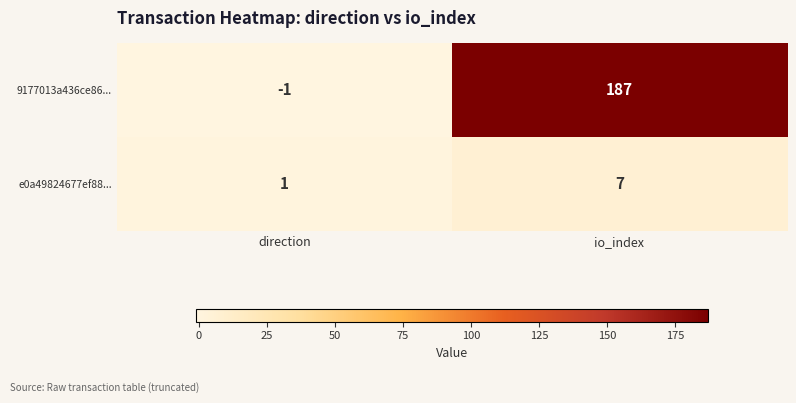

At which label is 9177013a436ce86... closest to 93?

direction